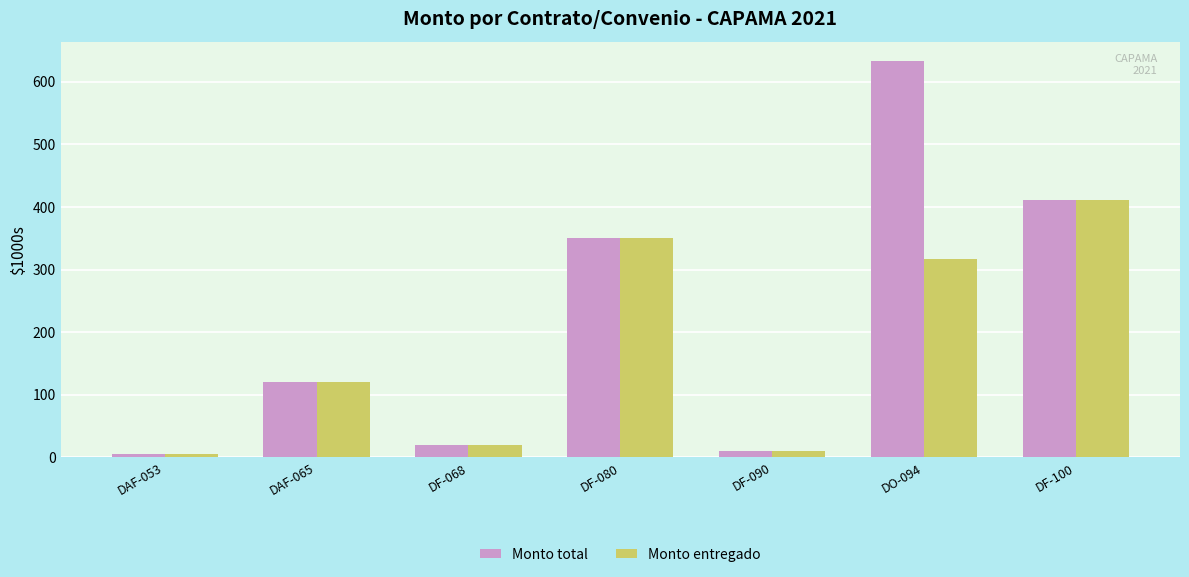

Which series changed the most between DO-094 and DF-100?

Monto total